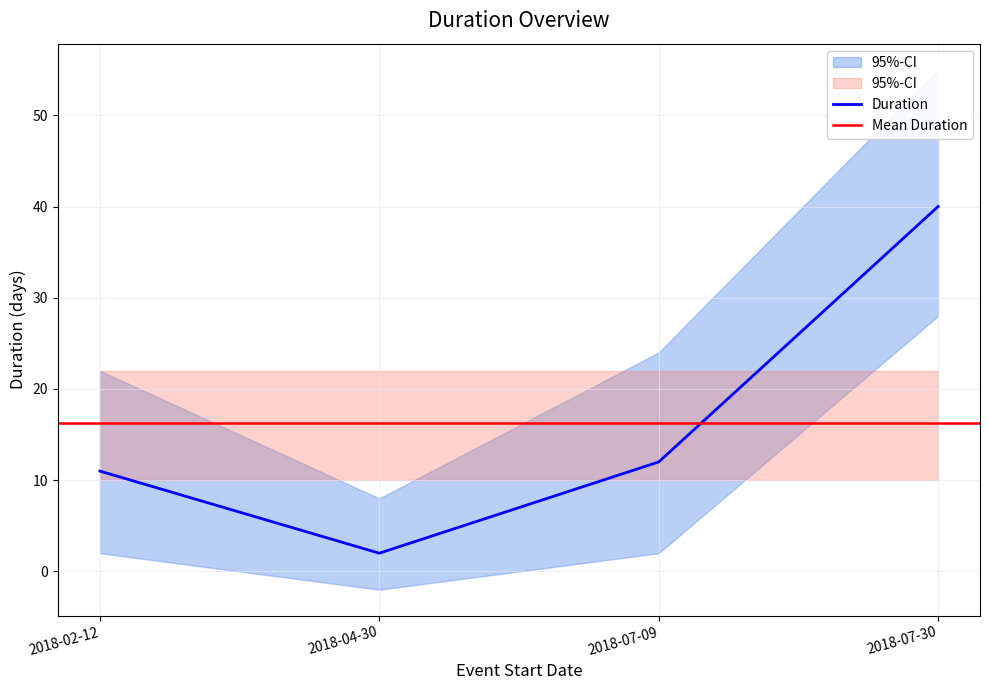

At which category does the chart reach its peak across all series?

2018-07-30